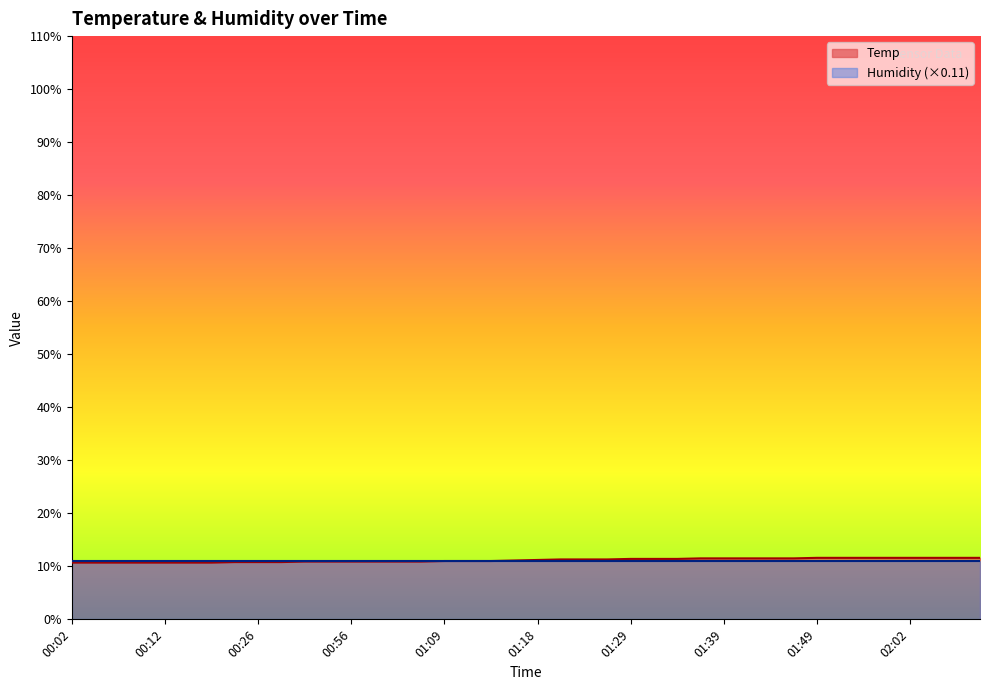

What is the ratio of the value at 00:02 to the value at 00:23?

1.0